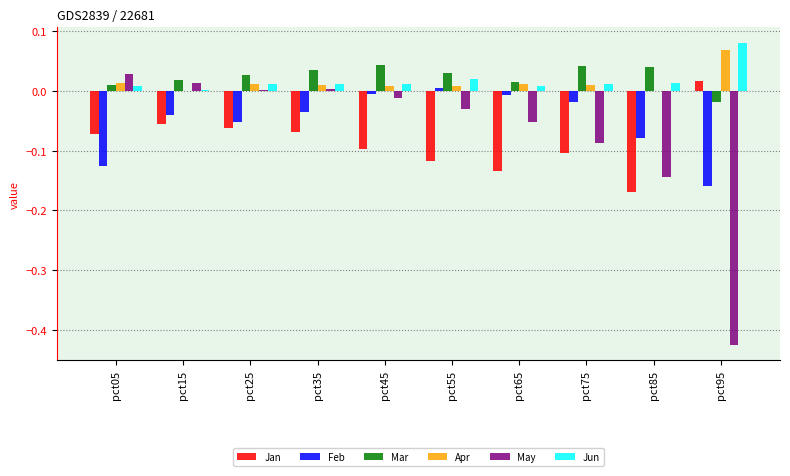

What is the sum of all Jan values?

-0.9